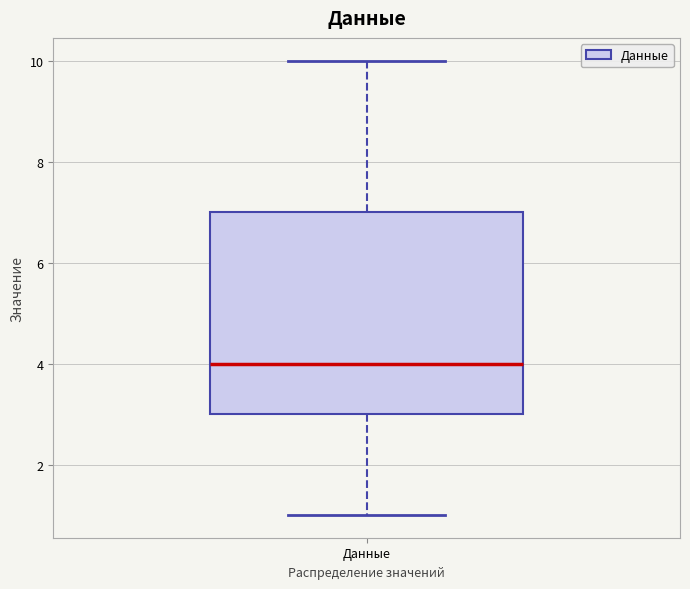

Where is the upper edge of the box for Данные on the y-axis? The values are not printed on the chart, so give them approximately, as read against the axis.

7